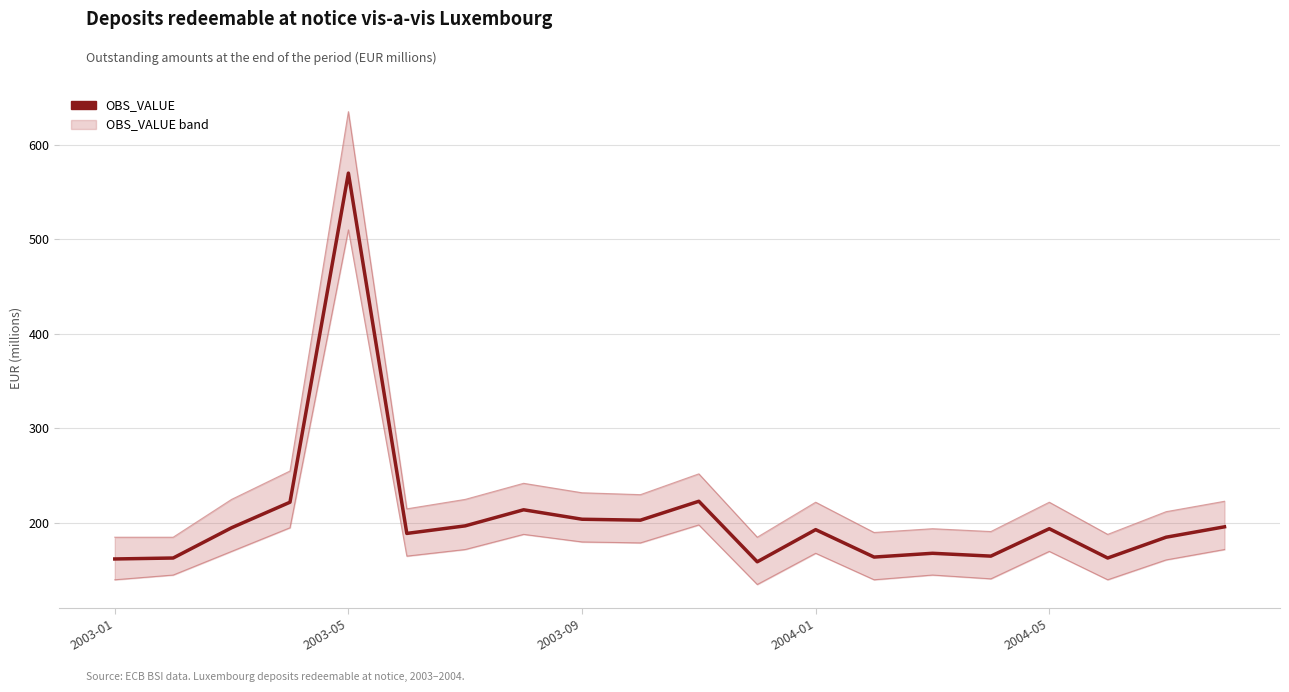

Which has a higher value, 18 or 17?

18